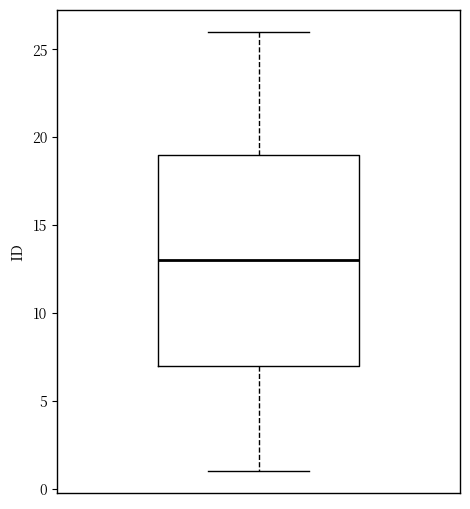

Transcribe this box plot: give where the median line is, the range the box spans, and where the two whiskers end, as read against the y-axis. The values are not printed on the chart, so give them approximately, as read against the axis.

median 13, box 7 to 19, whiskers 1 to 26